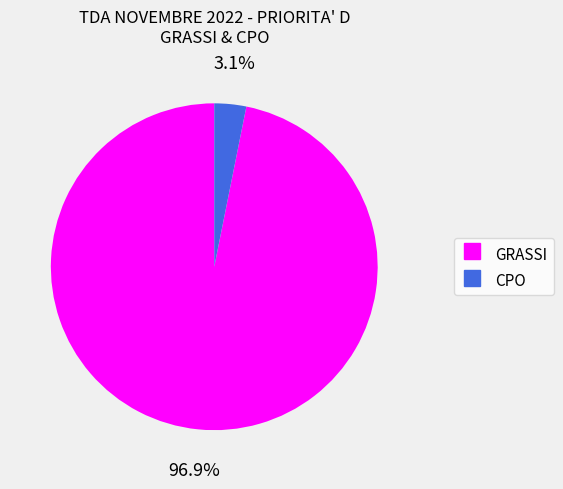

Between CPO and GRASSI, which is larger?

GRASSI